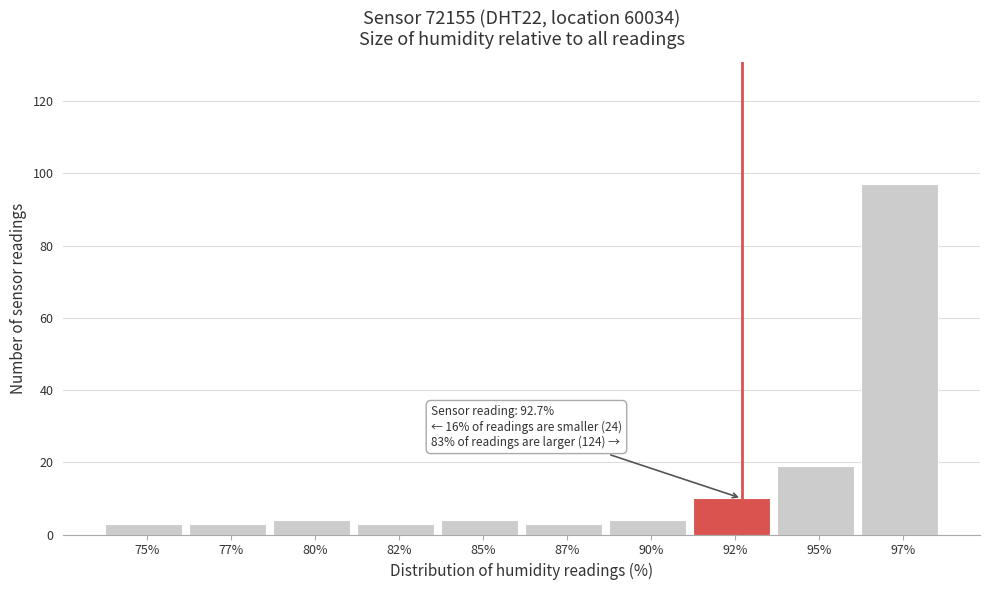

Reading left to right, transcribe all the data shown in this chart.

75%=3	77%=3	80%=4	82%=3	85%=4	87%=3	90%=4	92%=10	95%=19	97%=97